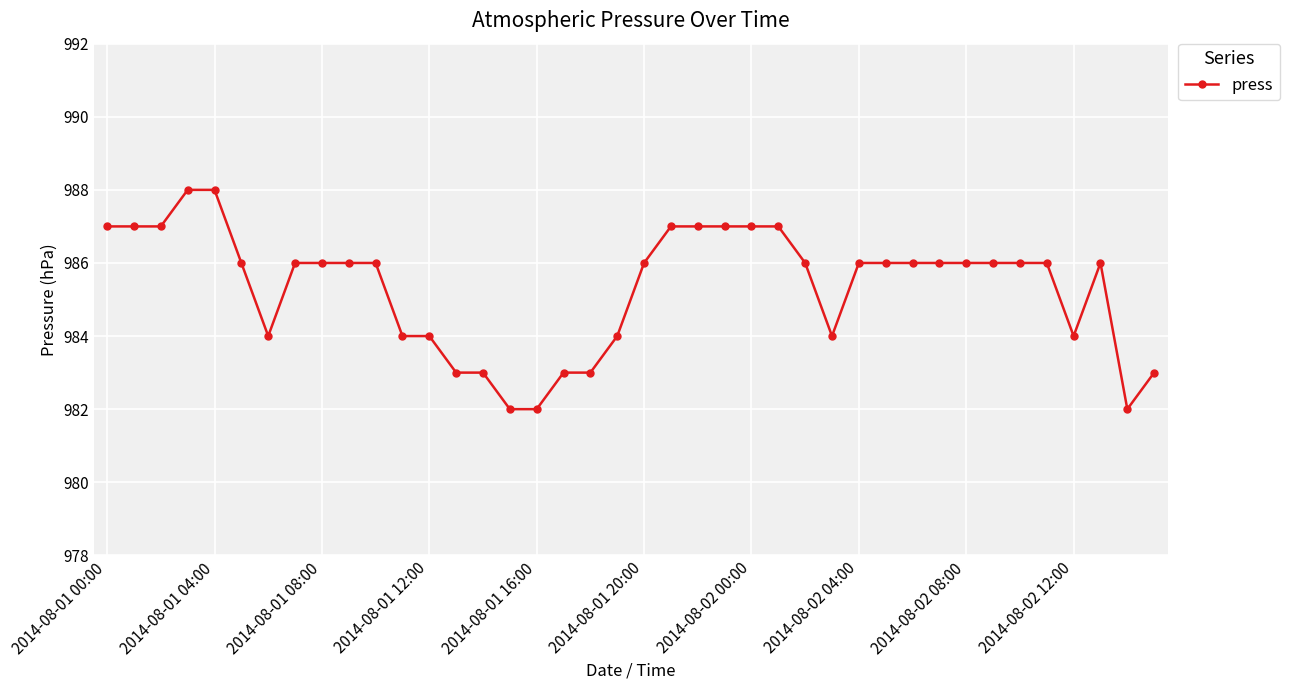

What is the difference between the second highest and minimum values?

6